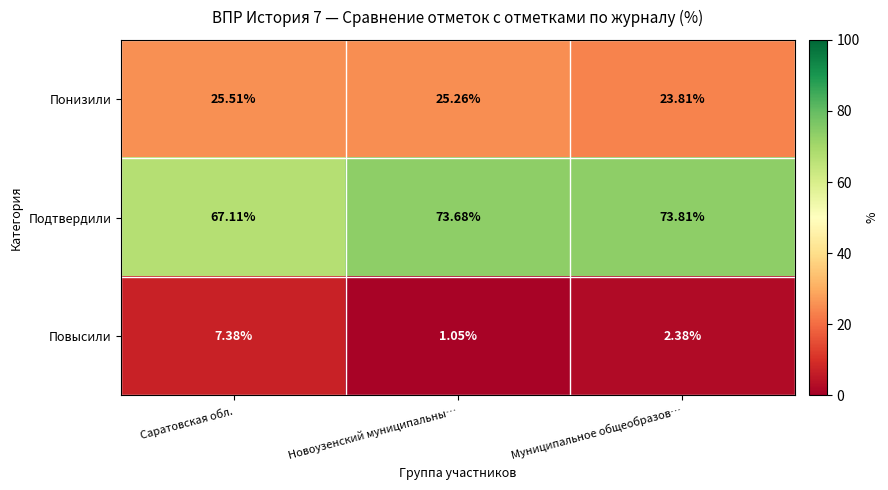

Count the number of categories in the chart.

3